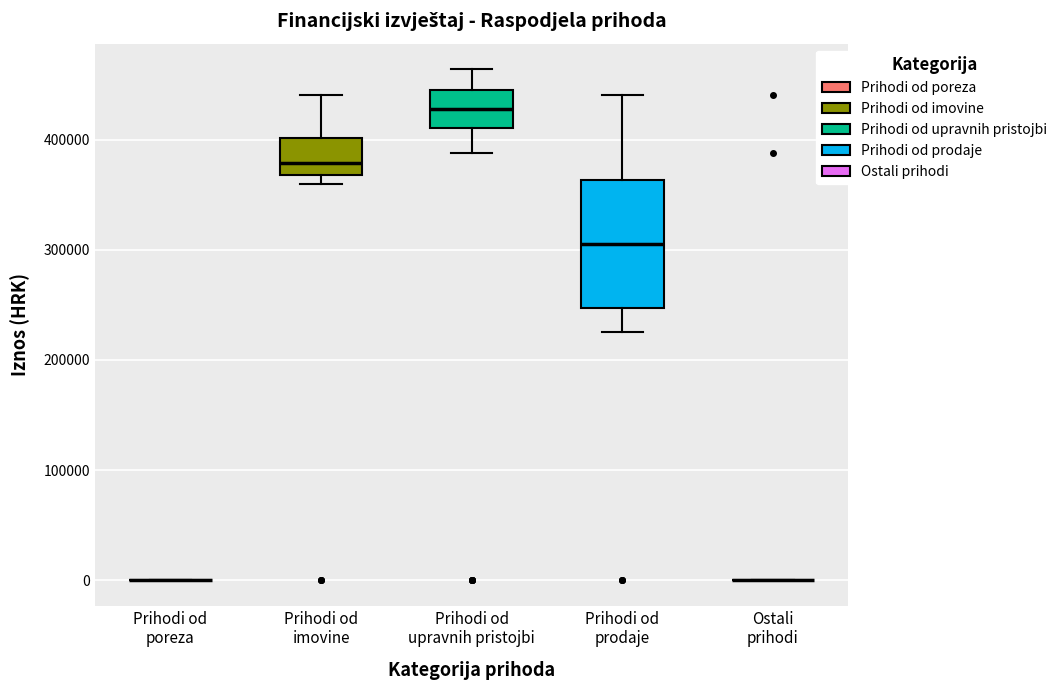

Comparing the boxes themselves (not the whiskers), which one is the tallest?

Prihodi od prodaje